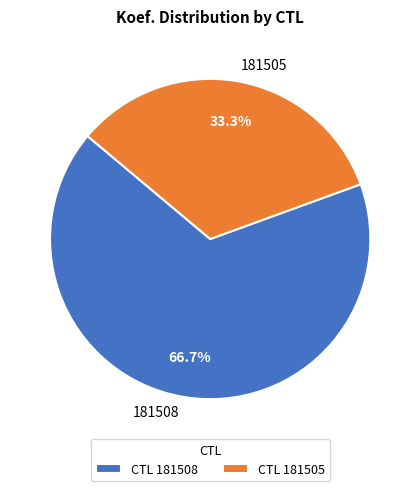

What is the majority slice?

181508